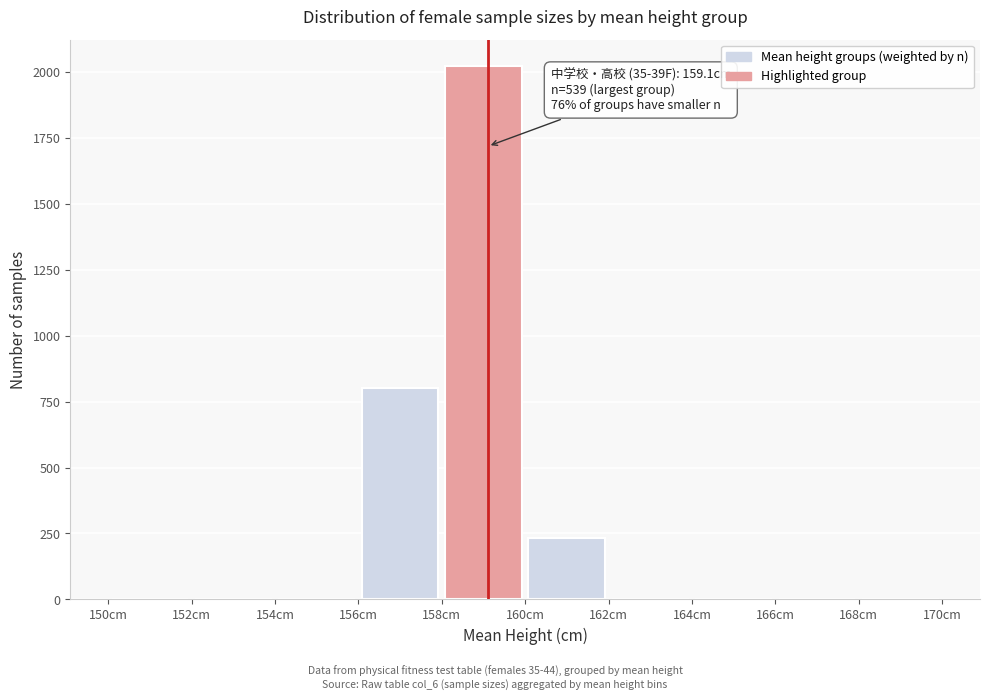

Over which range of the x-axis is the bar tallest?

158 to 160